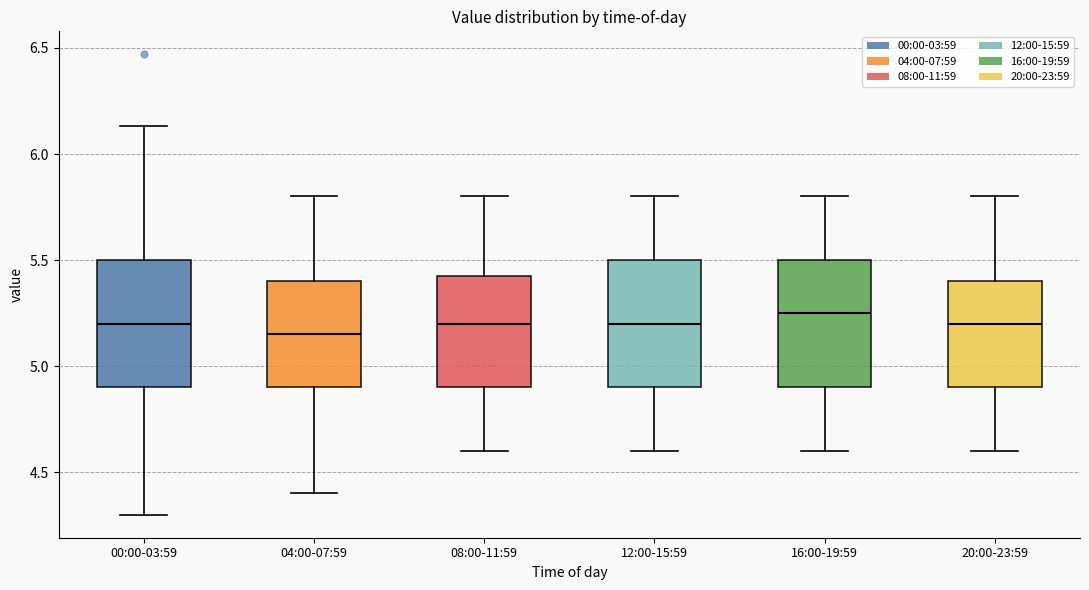

Reading left to right, transcribe this box plot: for each box, give where its median line is, the range the box spans, and where its two whiskers end, as read against the y-axis. The values are not printed on the chart, so give them approximately, as read against the axis.

00:00-03:59: median 5.20, box 4.90 to 5.50, whiskers 4.30 to 6.15
04:00-07:59: median 5.15, box 4.90 to 5.40, whiskers 4.40 to 5.80
08:00-11:59: median 5.20, box 4.90 to 5.45, whiskers 4.60 to 5.80
12:00-15:59: median 5.20, box 4.90 to 5.50, whiskers 4.60 to 5.80
16:00-19:59: median 5.25, box 4.90 to 5.50, whiskers 4.60 to 5.80
20:00-23:59: median 5.20, box 4.90 to 5.40, whiskers 4.60 to 5.80